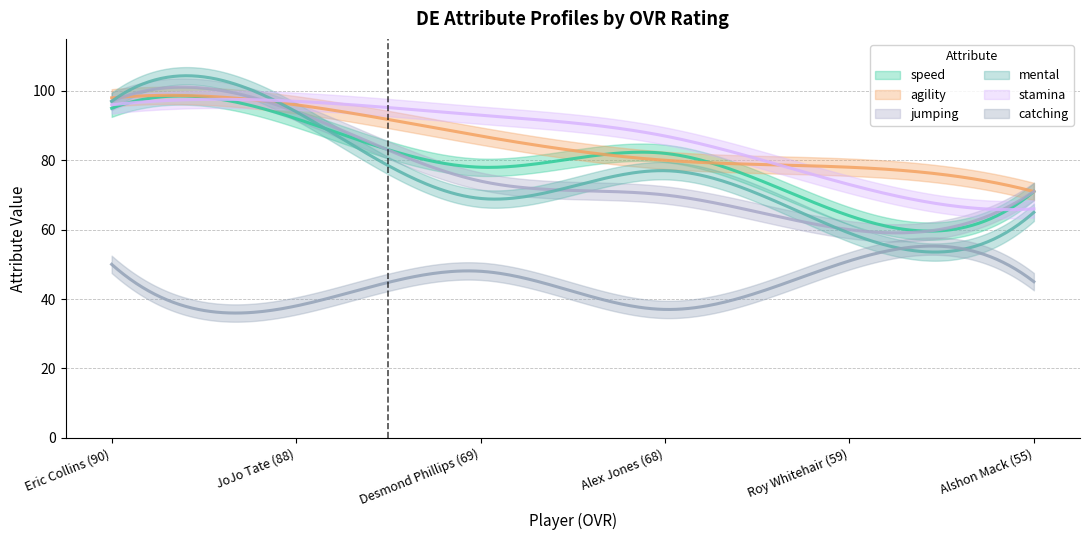

The value of stamina at Alshon Mack (55) is 113. True or false?

False